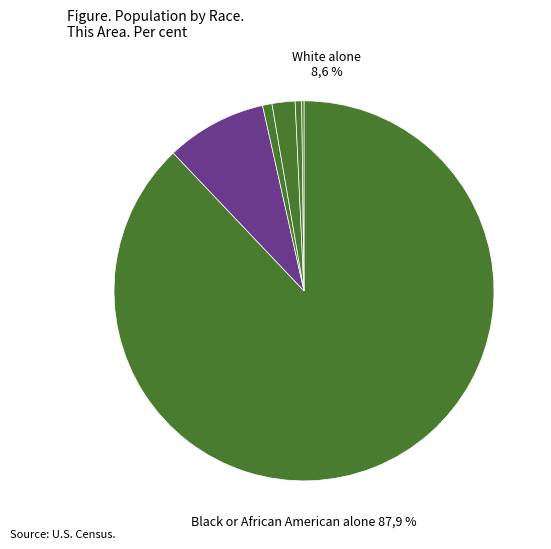

What is the ratio of the value at Asian alone to the value at American Indian and Alaska Native?

4.1